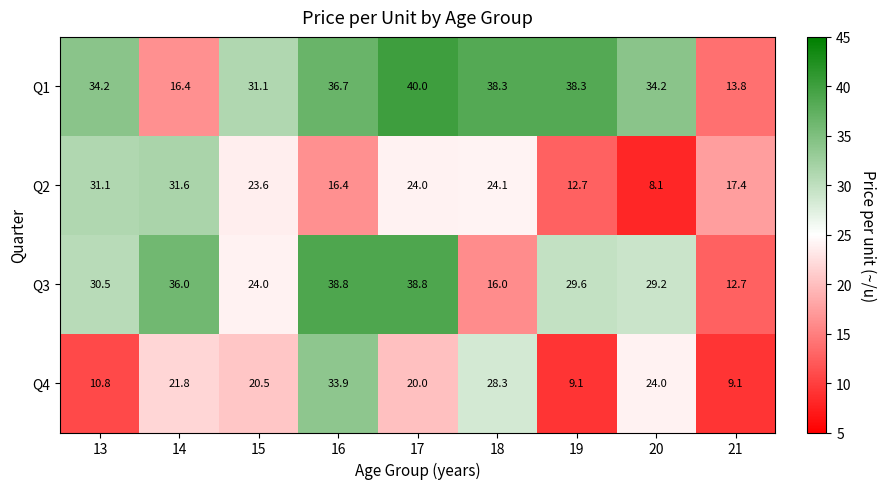

What is the difference between the Q3 values at 16 and 21?

26.1